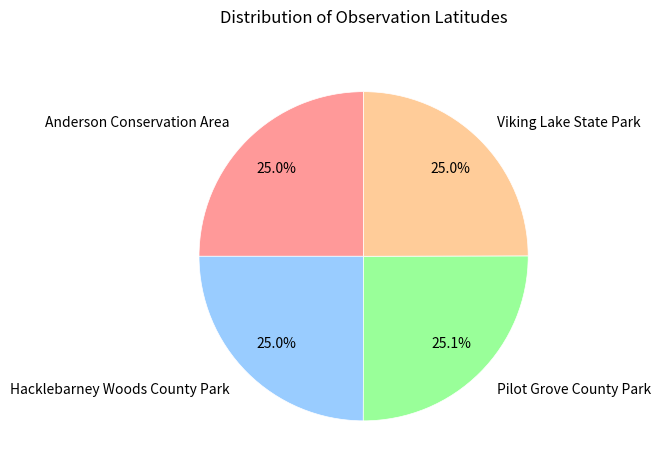

Is Viking Lake State Park the majority of the pie?

No